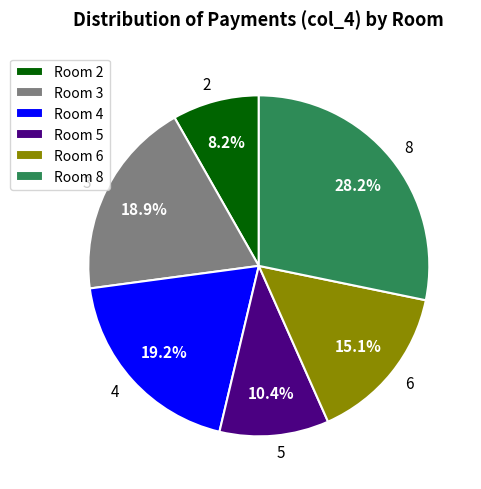

Is 5 the majority of the pie?

No